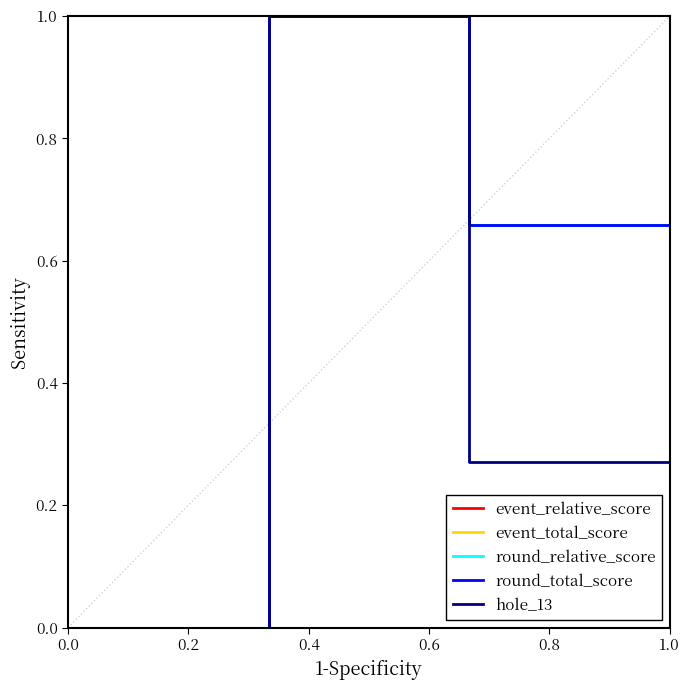

True or false: round_relative_score and event_total_score cross at least once.

False